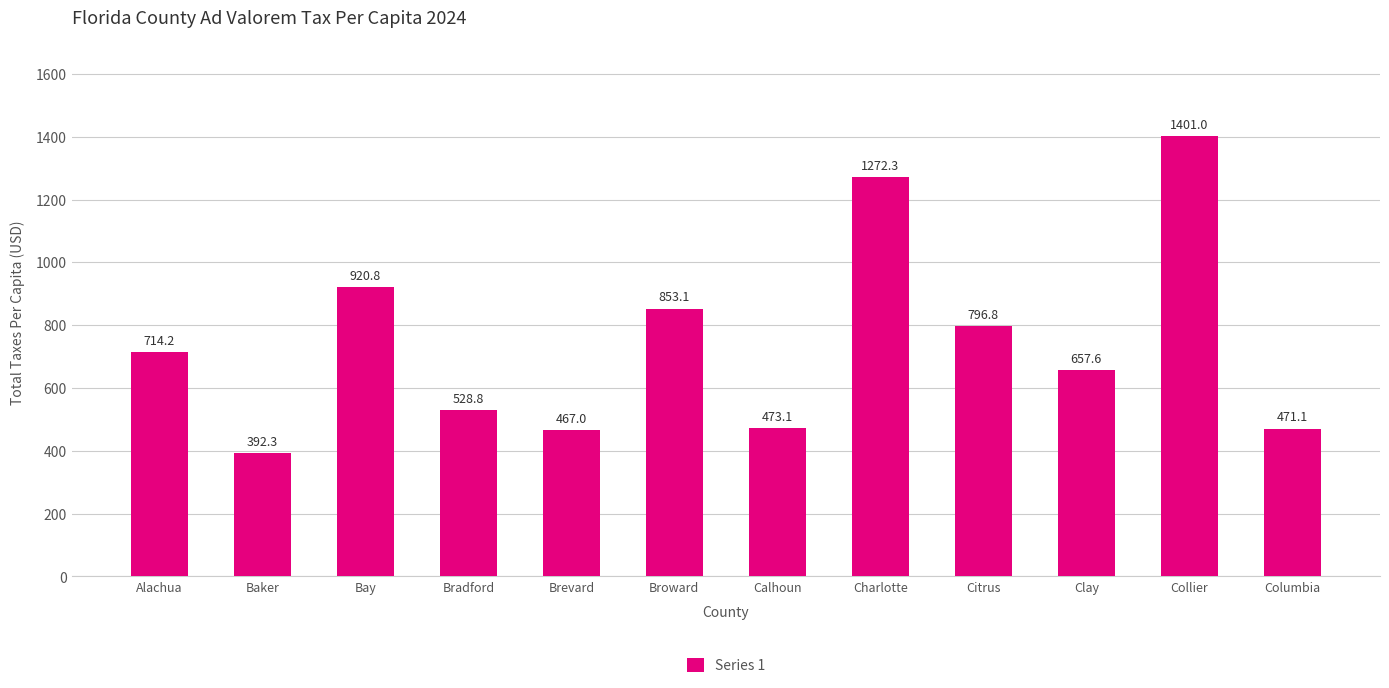

What is the difference between the values at Columbia and Alachua?

243.2